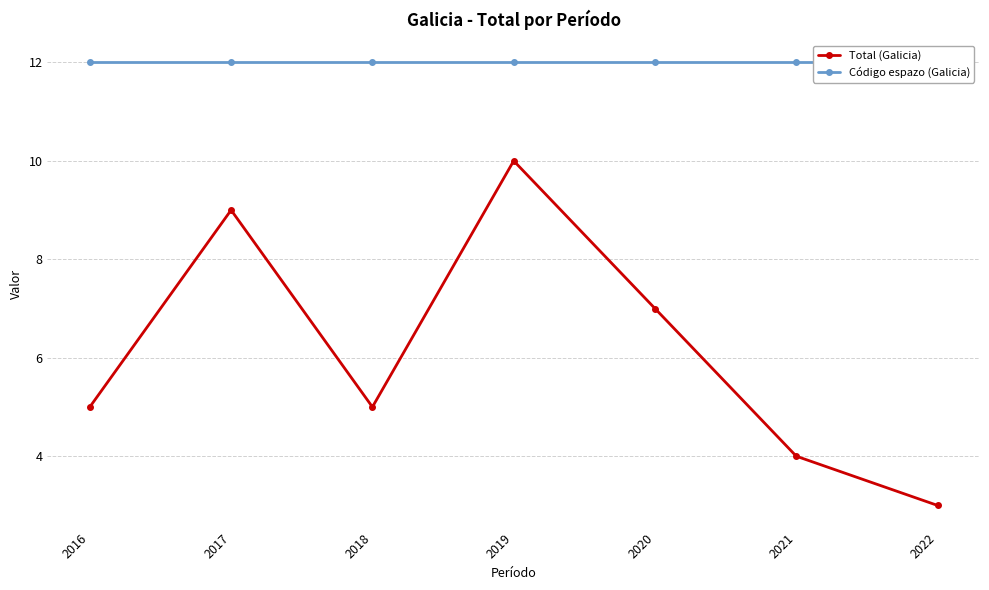

Which series has the largest total across all categories?

Código espazo (Galicia)